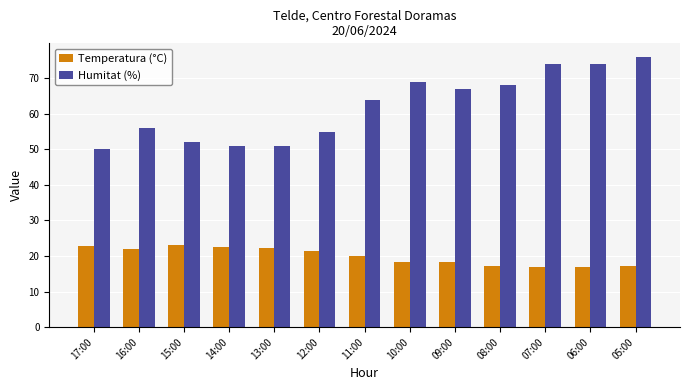

Which series changed the most between 13:00 and 07:00?

Humitat (%)